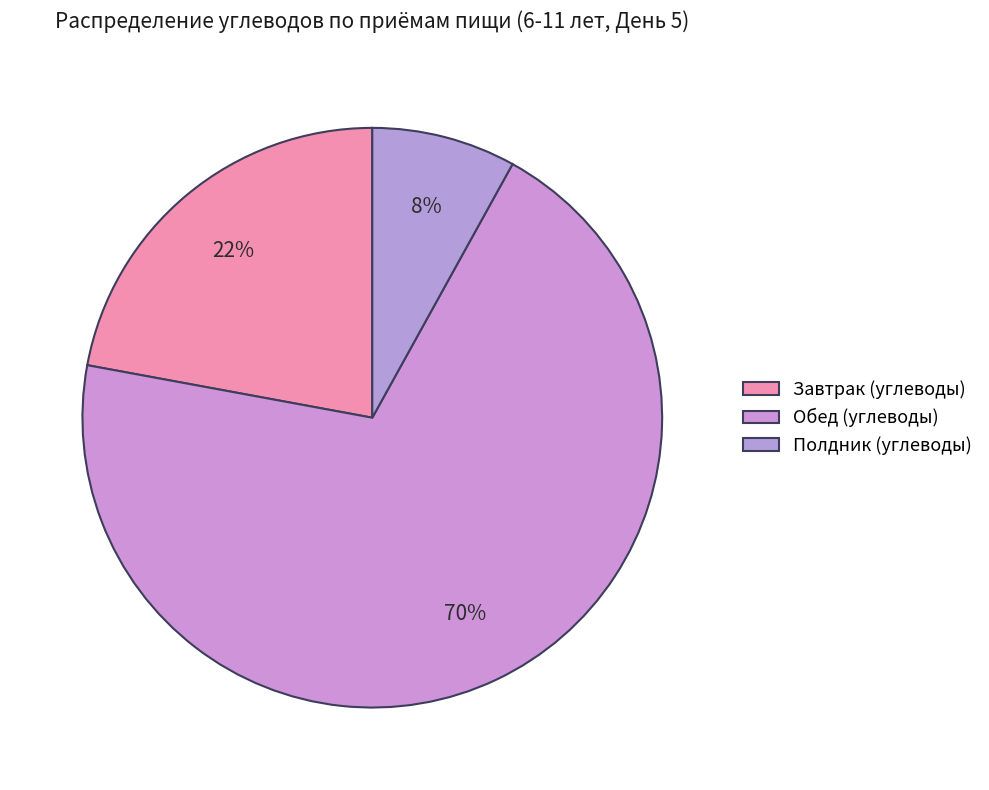

To the nearest percent, what is the difference between the largest and smallest slice percentages?

62%